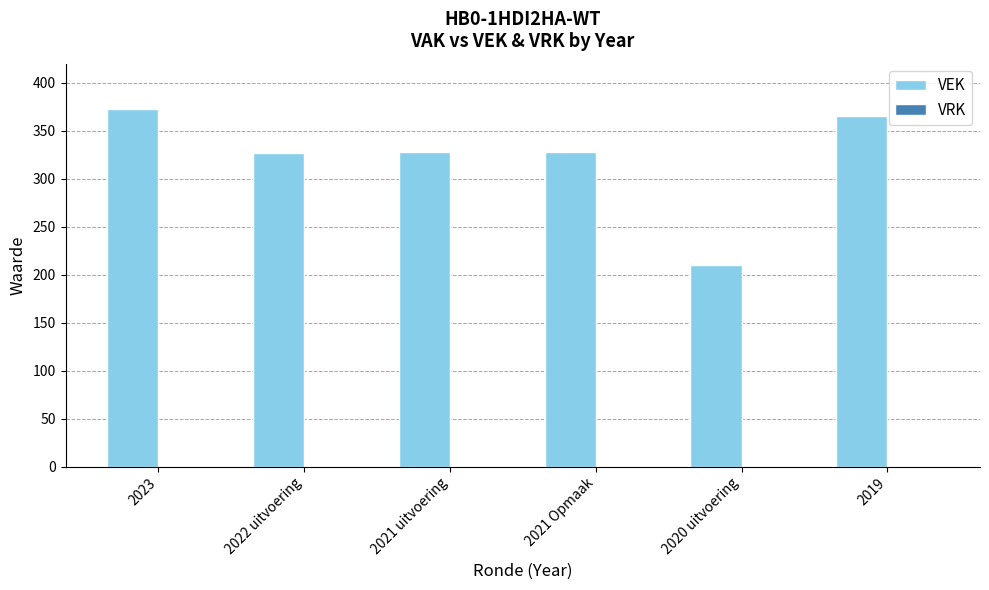

How many bars are there in total?

6